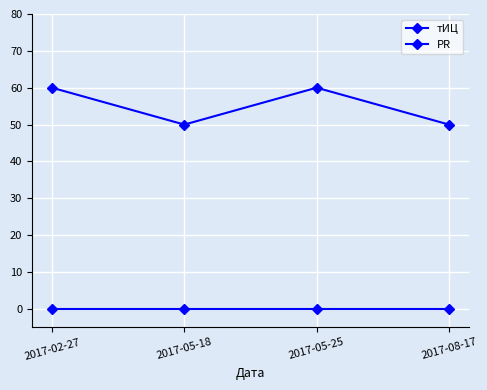

True or false: тИЦ has more than 1 points higher than both neighbors.

False